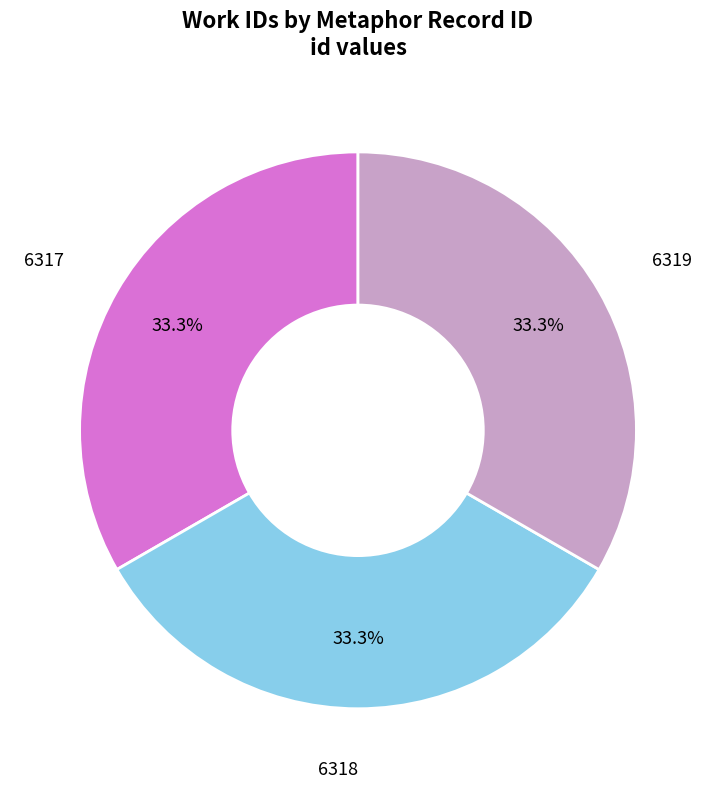

Approximately how many times larger is the value at 6319 compared to 6318?

1.0